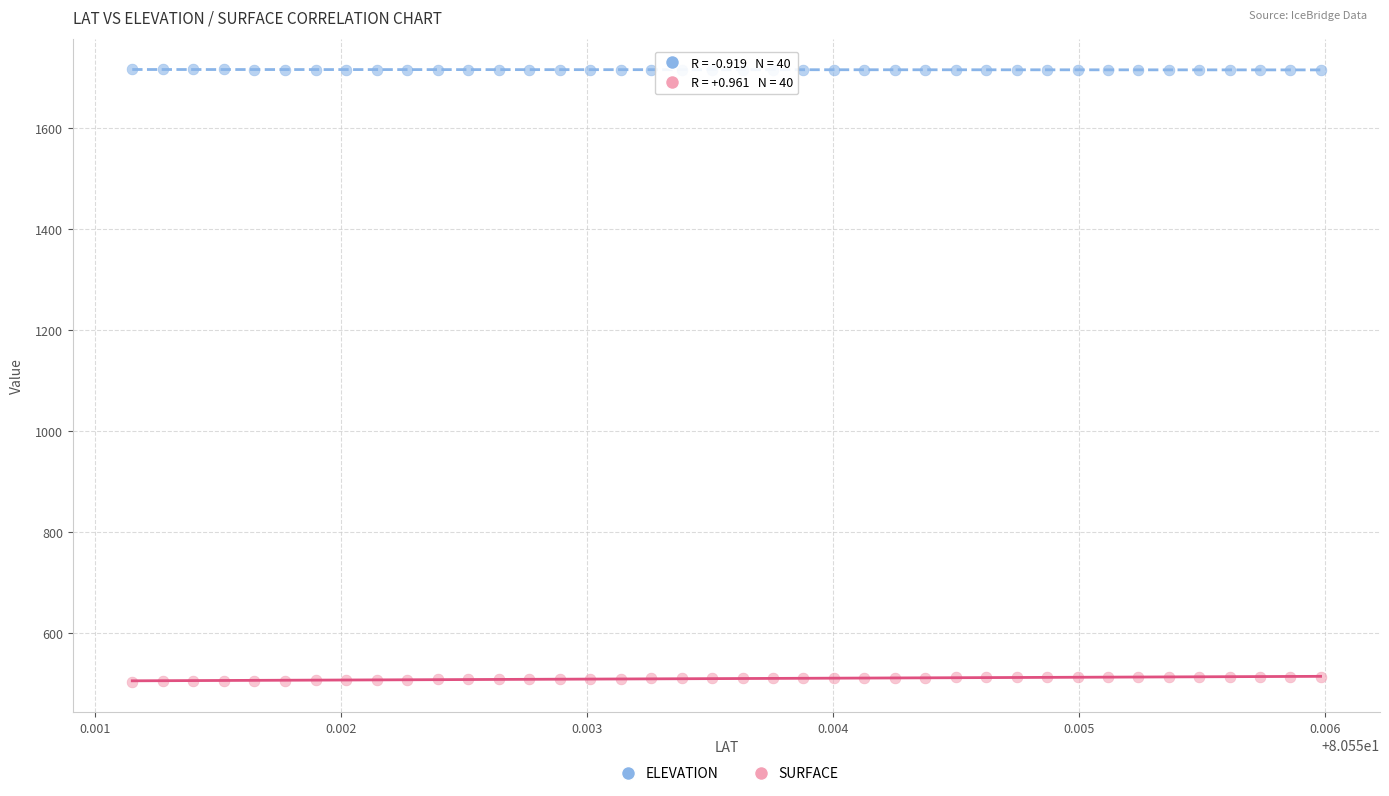

Across all data points, what is the range of Y values (max minus min)?

1211.6